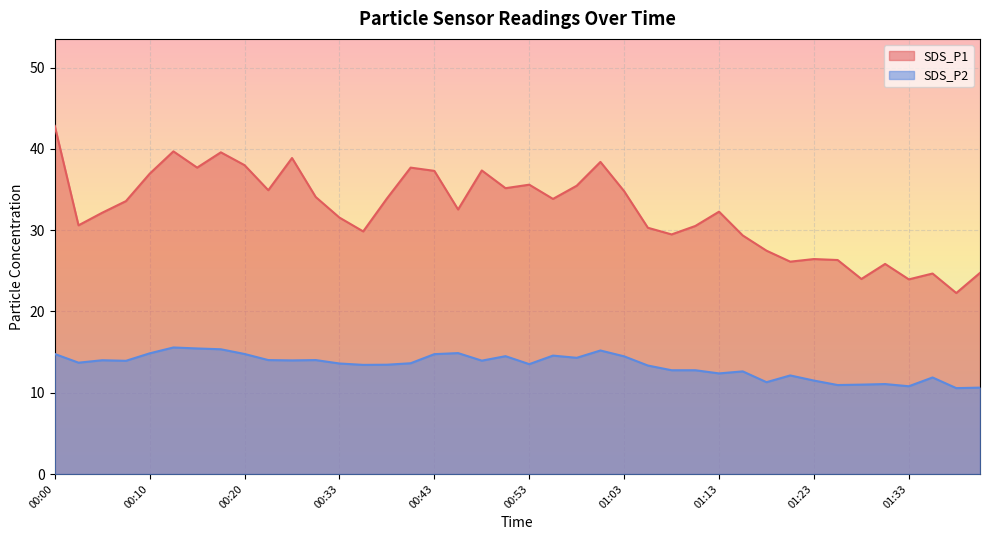

True or false: SDS_P1 and SDS_P2 cross at least once.

False